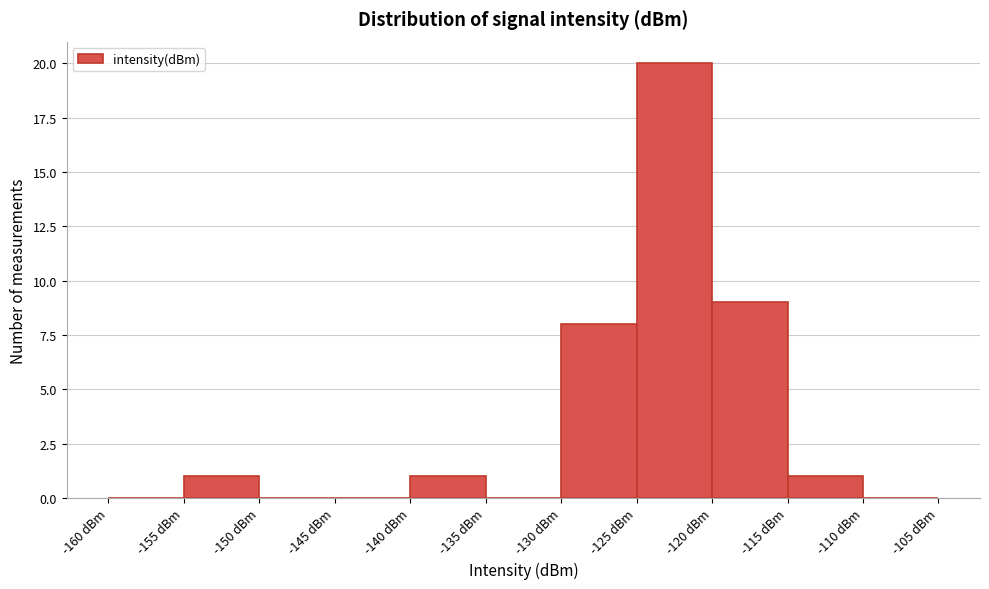

How tall is the bar that spans -125 to -120 on the x-axis? The values are not printed on the chart, so give them approximately, as read against the axis.

20